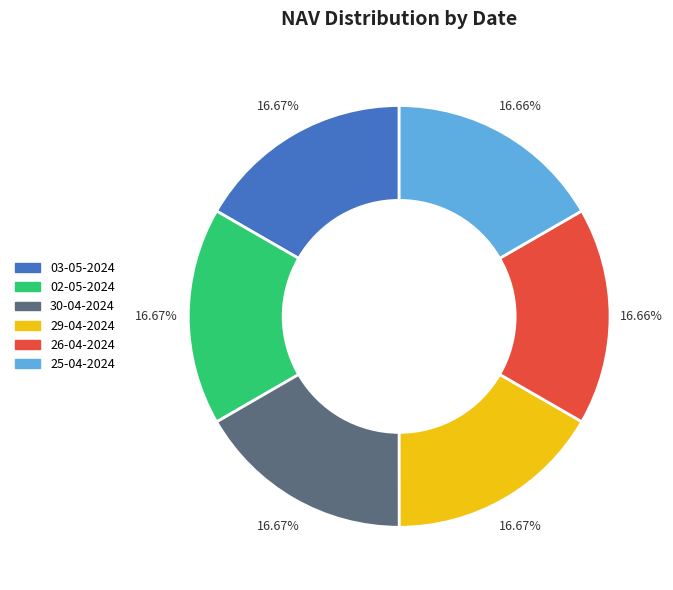

To the nearest percent, what is the average slice percentage?

17%